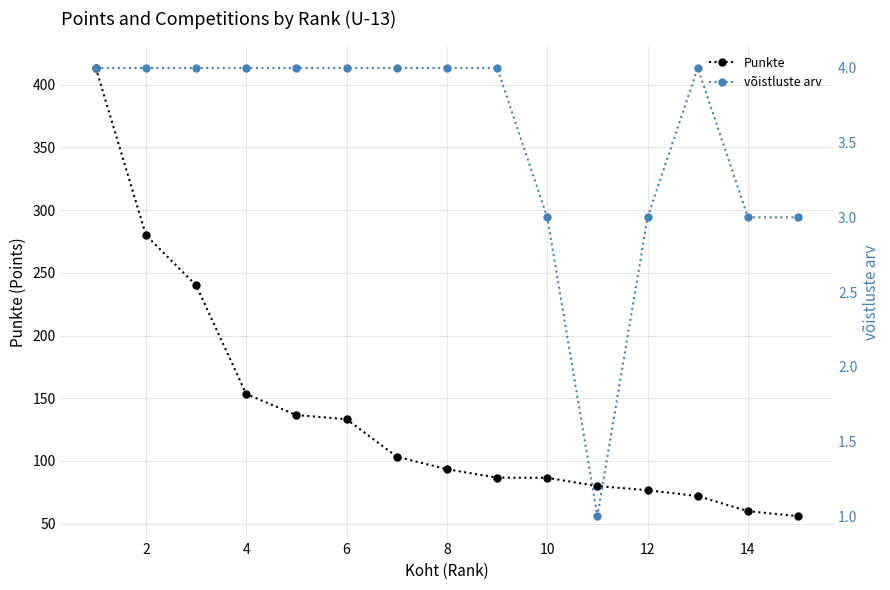

True or false: Punkte has a value of 86.6 at 10.

True